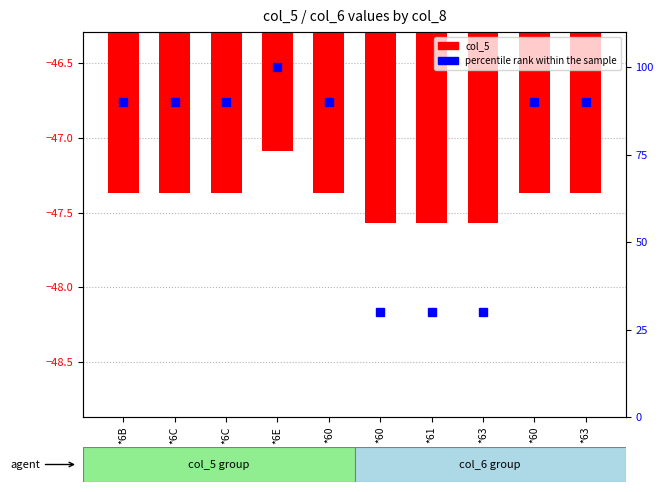

What is the difference between the col_5 values at *63 and *63?

0.2